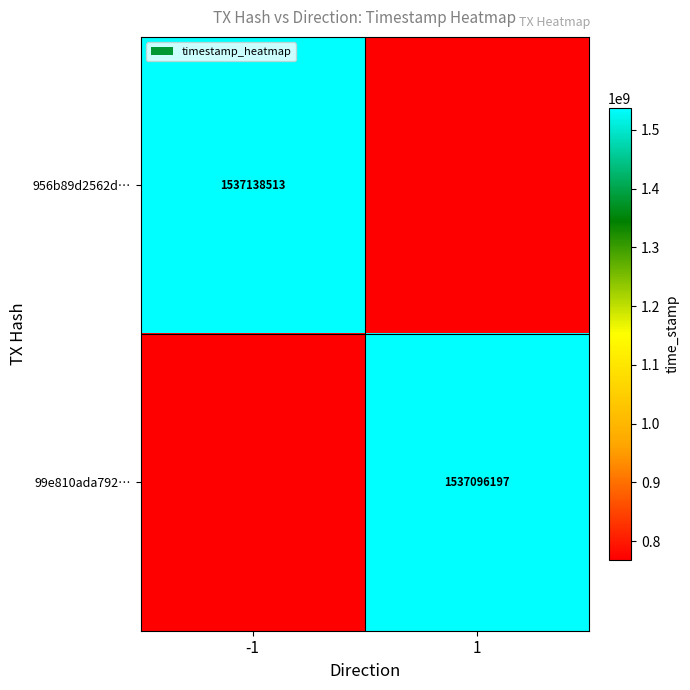

The 956b89d2562d… series shows 1537138513.0 at -1. True or false?

True